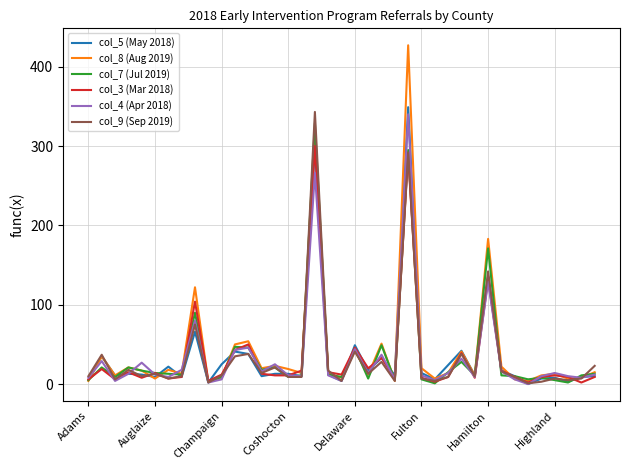

What is the lowest value of the col_8 (Aug 2019) series?

3